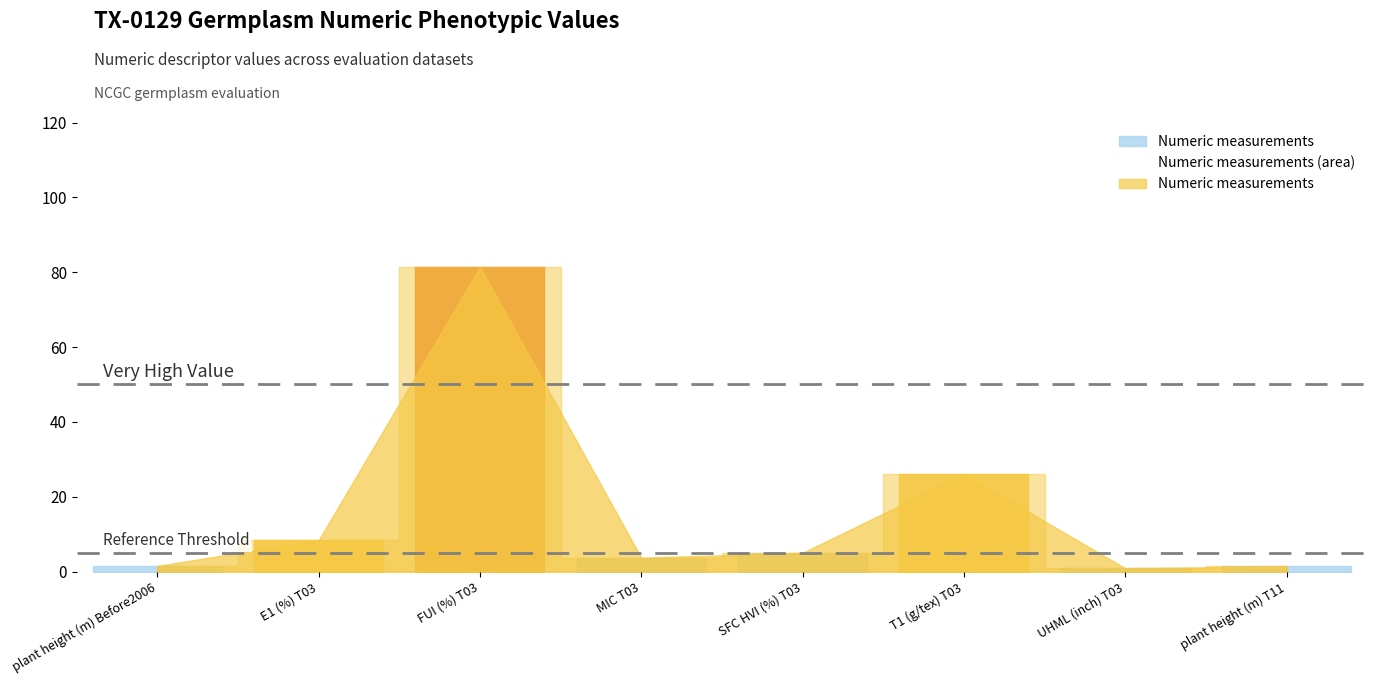

Which category has the lowest value across all series?

UHML (inch) T03